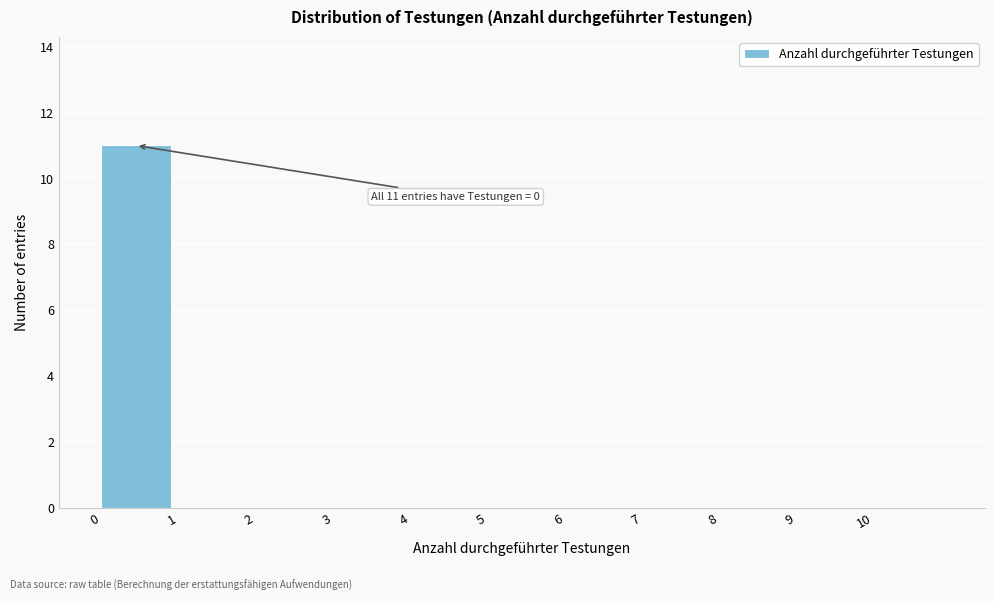

Reading left to right, extract all data points from this chart.

0=11	1=0	2=0	3=0	4=0	5=0	6=0	7=0	8=0	9=0	10=0